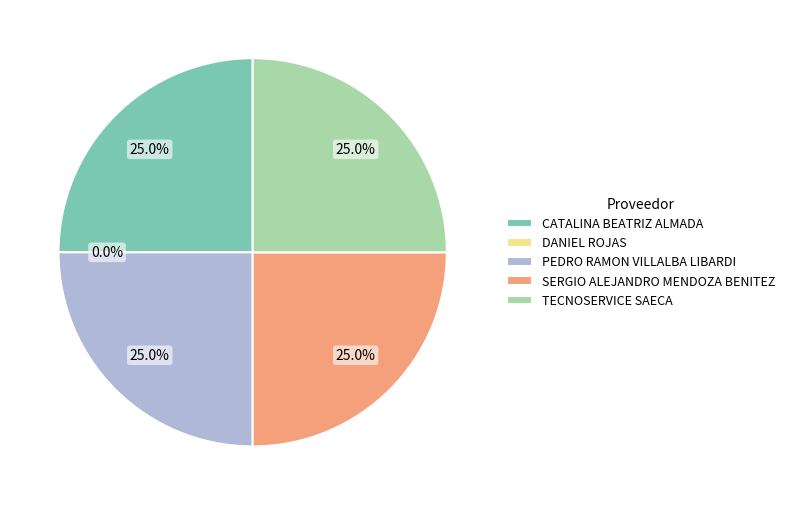

Combined, do SERGIO ALEJANDRO MENDOZA BENITEZ and CATALINA BEATRIZ ALMADA account for over 50%?

No